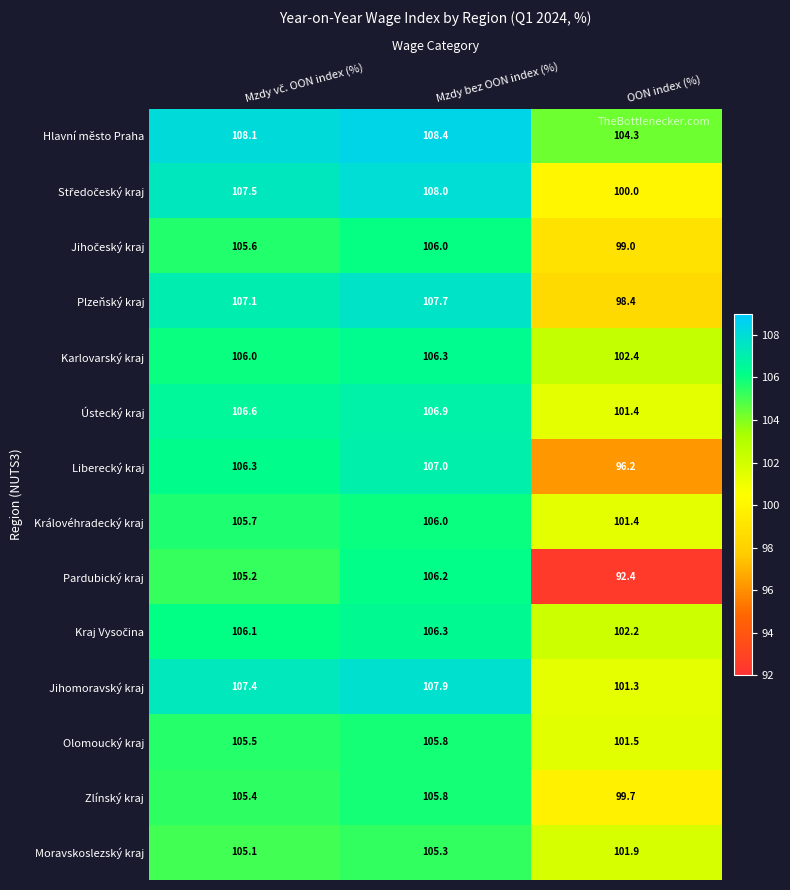

Which category has the lowest value in the Karlovarský kraj series?

OON index (%)